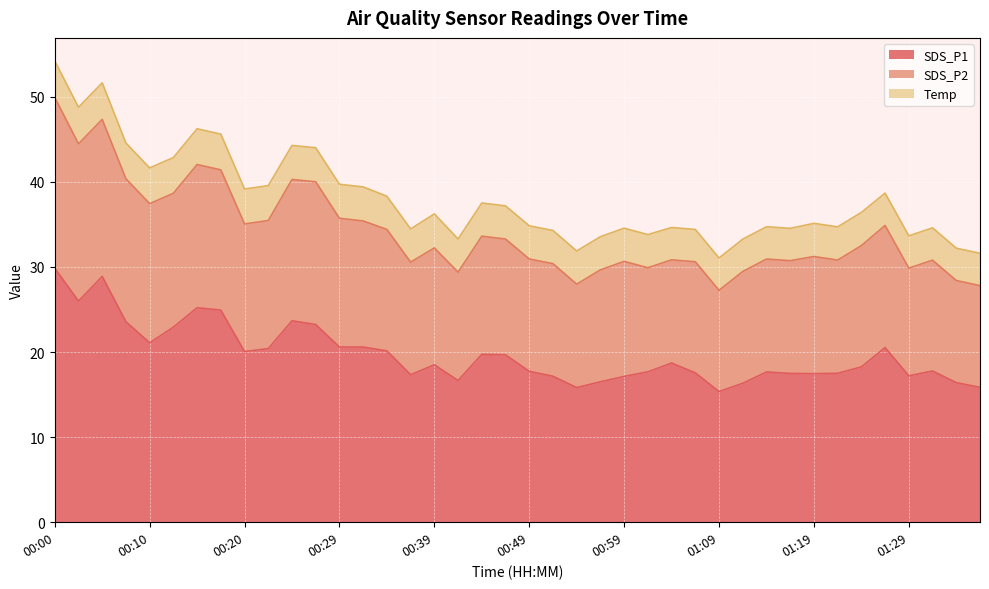

True or false: SDS_P2 and SDS_P1 cross at least once.

False